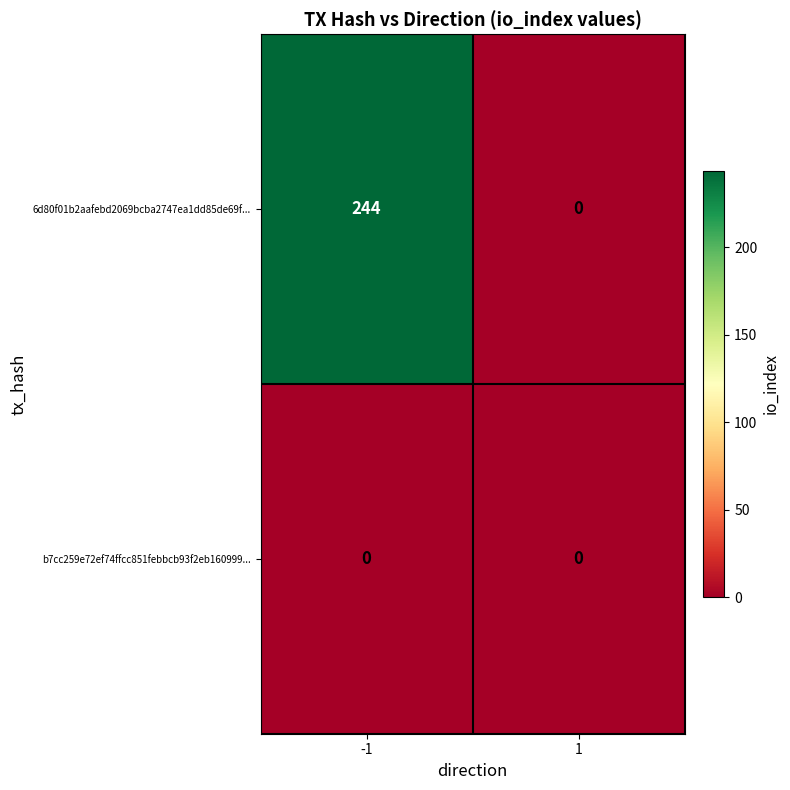

At which category is the sum across all series the highest?

-1